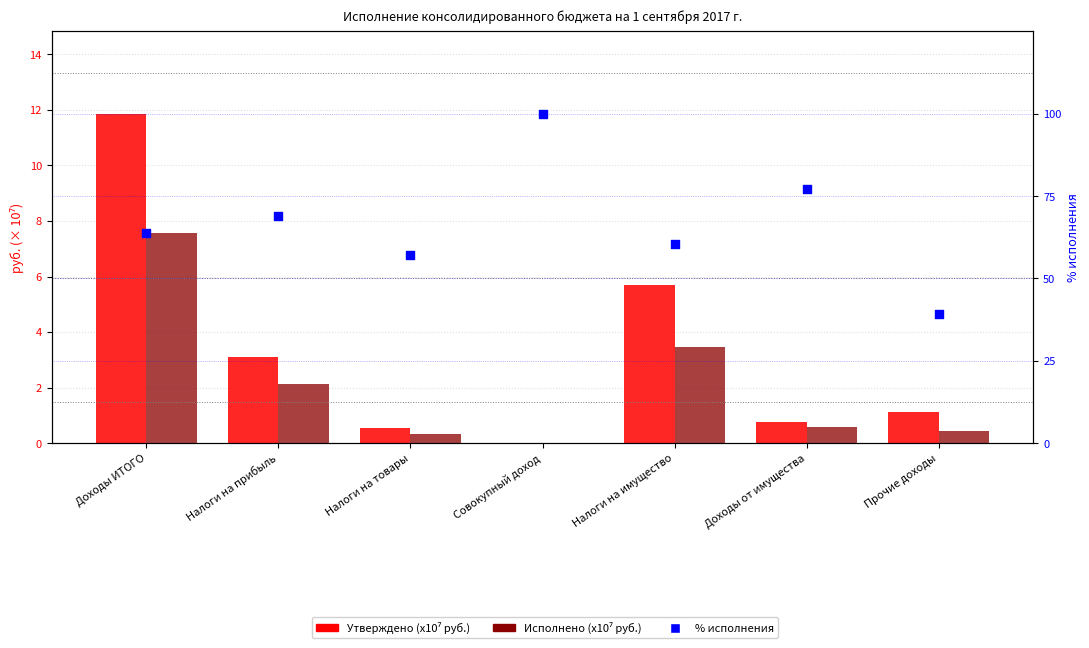

Which series reaches the minimum Y coordinate?

Утверждено (x10⁷ руб.)